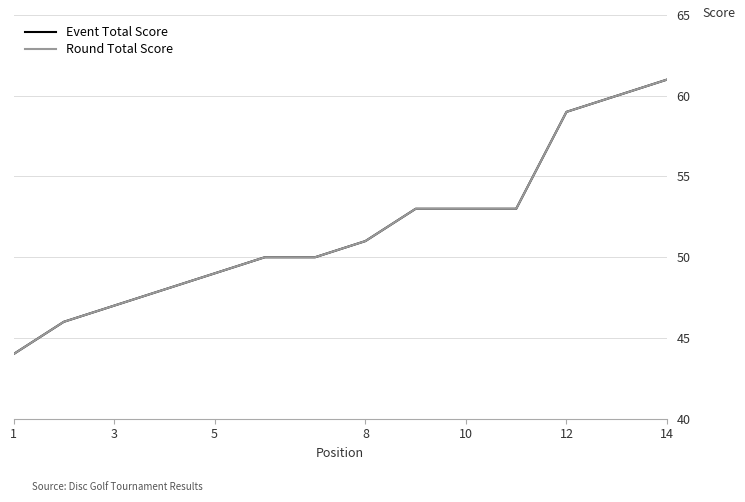

List the series in order of their peak value, lowest first.

Event Total Score, Round Total Score